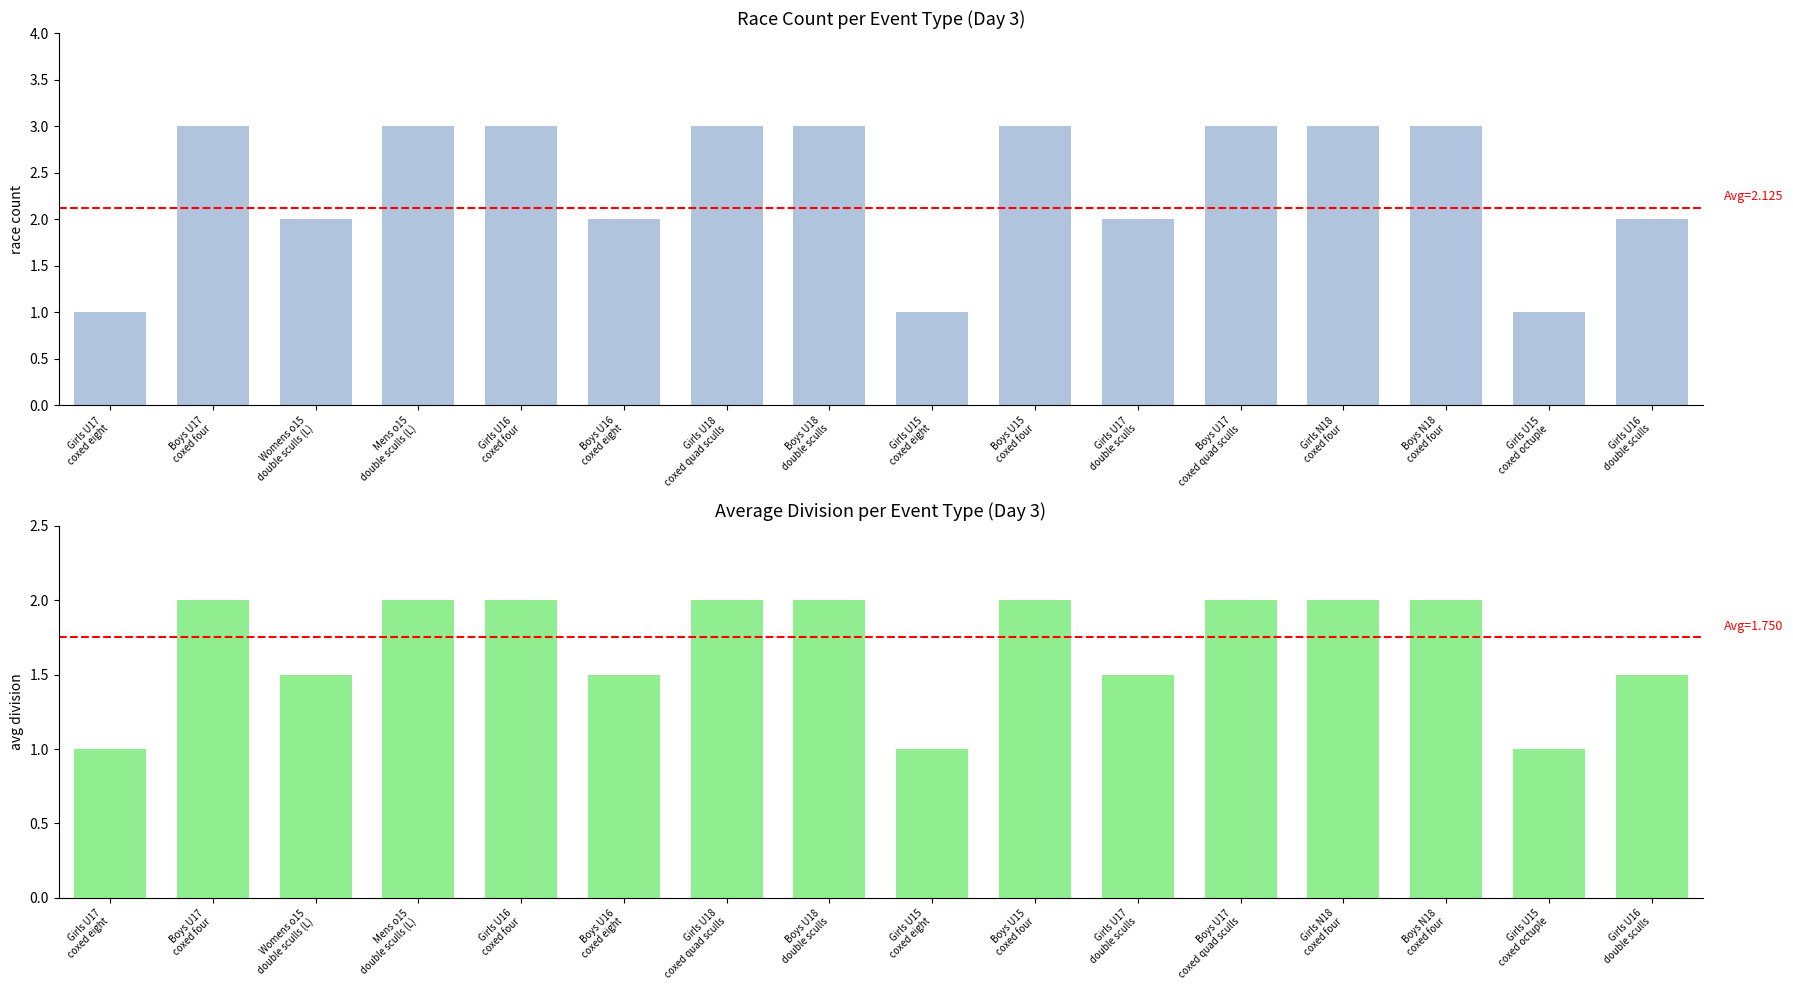

Which category has the lowest value across all series?

Girls U17
coxed eight